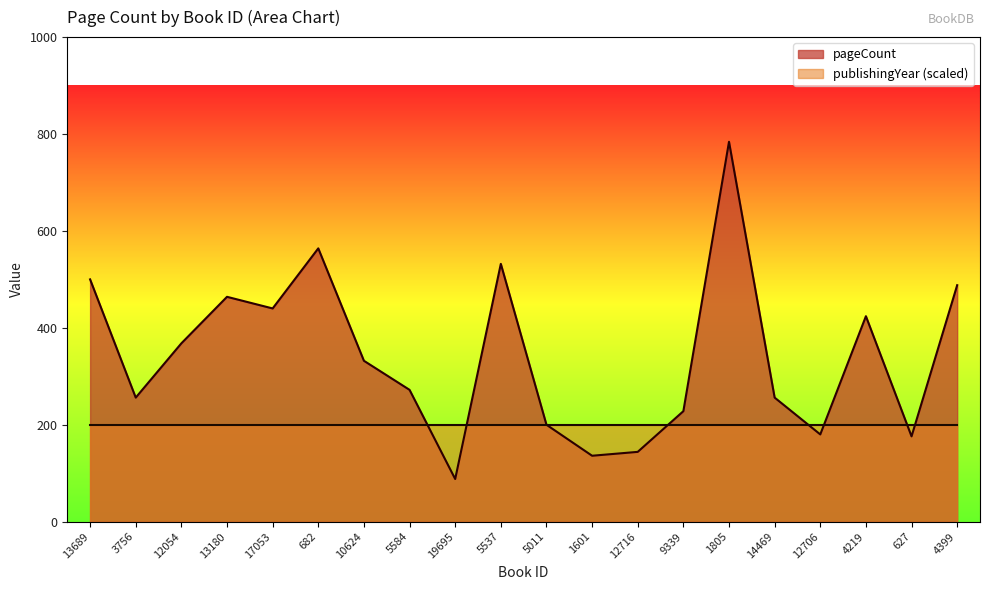

Rank the categories by value from lowest to highest.

19695, 1601, 12716, 627, 12706, 5011, 9339, 3756, 14469, 5584, 10624, 12054, 4219, 17053, 13180, 4399, 13689, 5537, 682, 1805